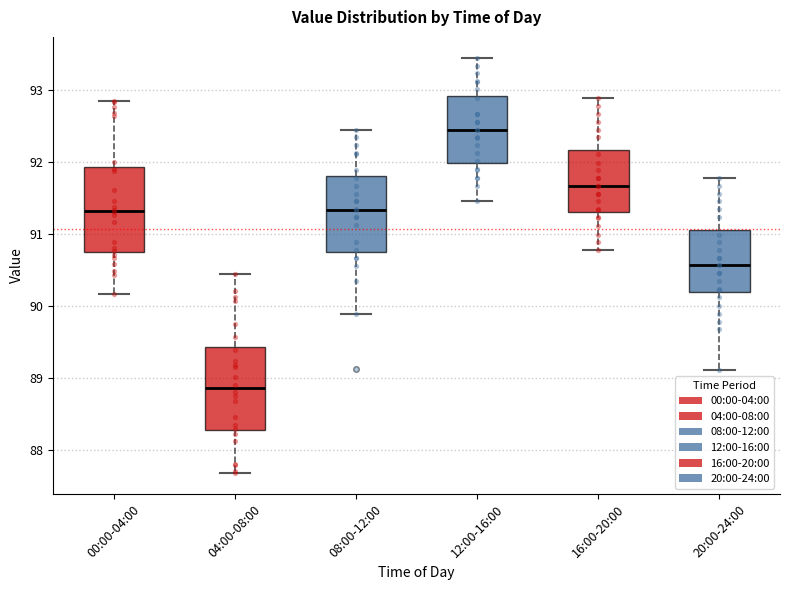

Where is the upper edge of the box for 00:00-04:00 on the y-axis? The values are not printed on the chart, so give them approximately, as read against the axis.

91.9